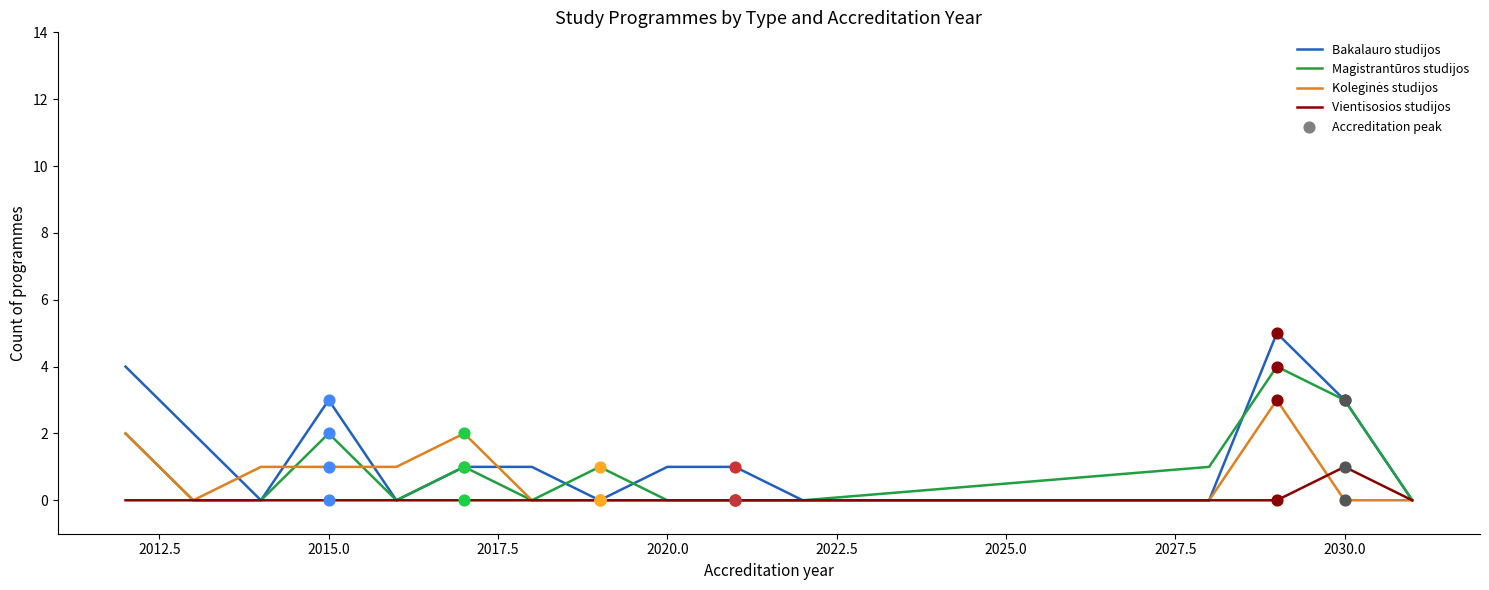

Which series has the widest spread of values?

Bakalauro studijos